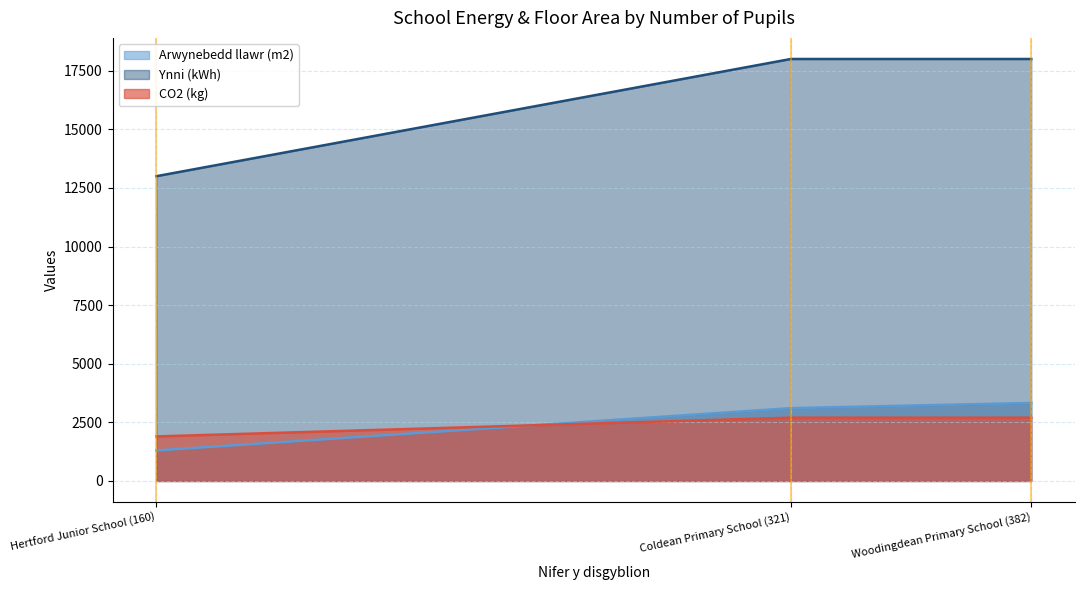

What position from the left is Coldean Primary School (321)?

2